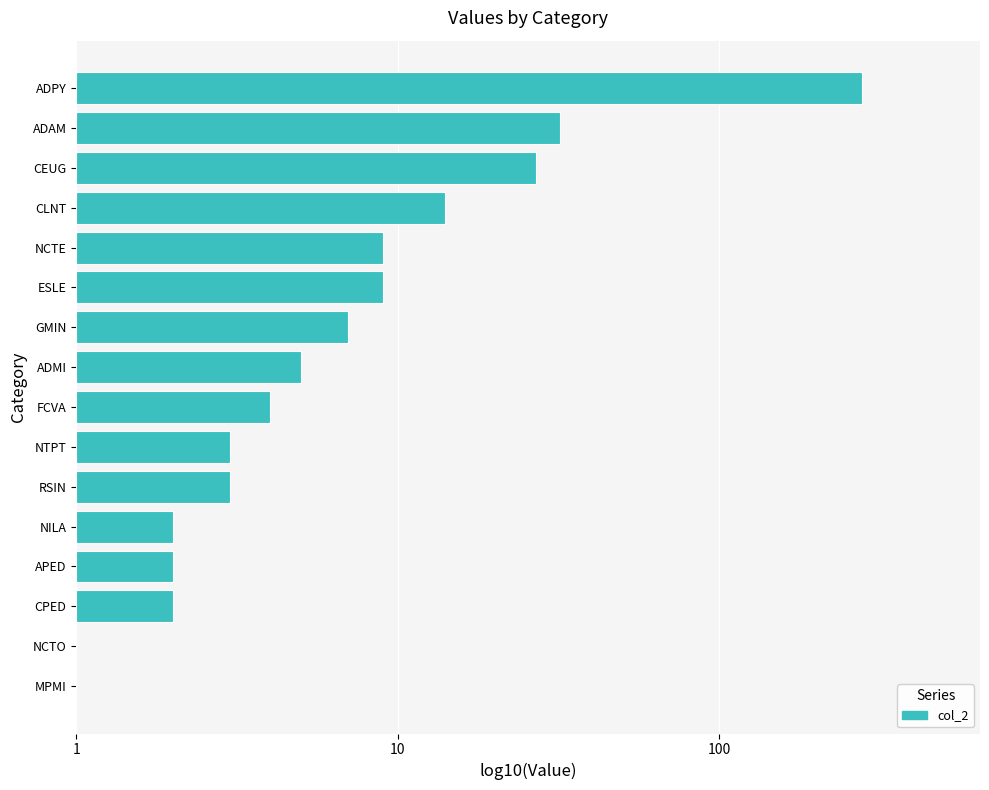

How many positive values are there?

14